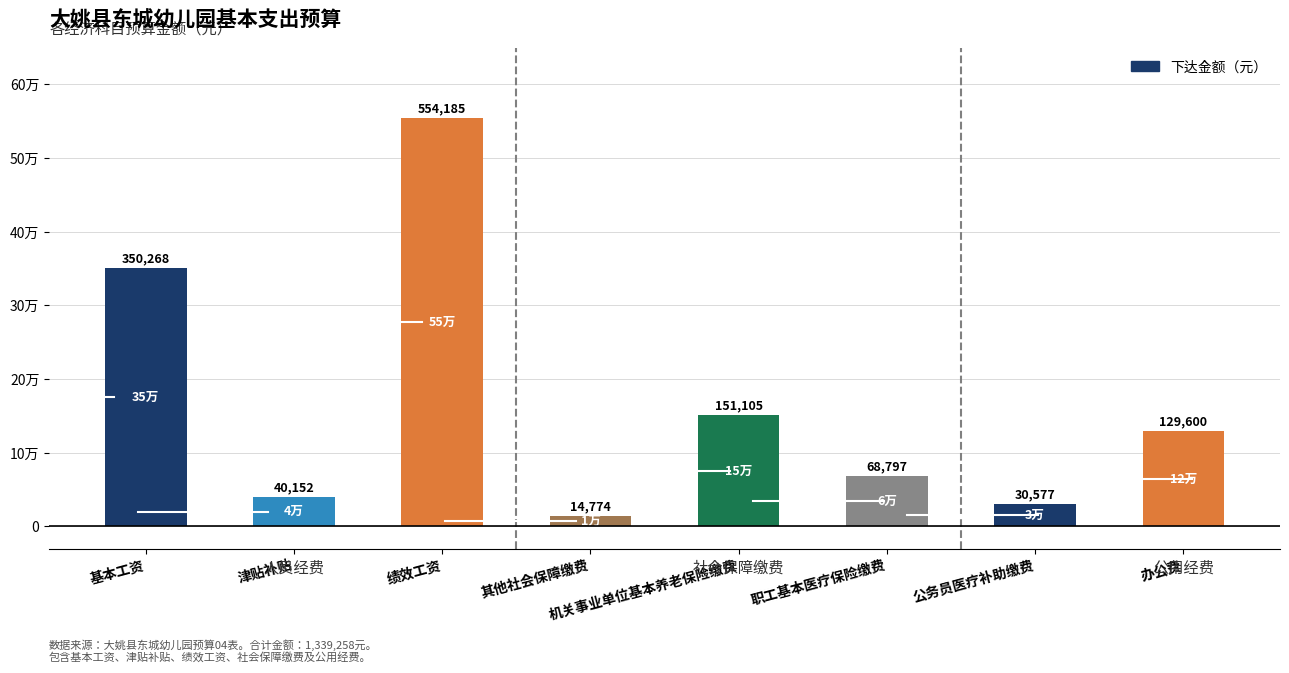

Where is the data nearest to the value 284479?

基本工资